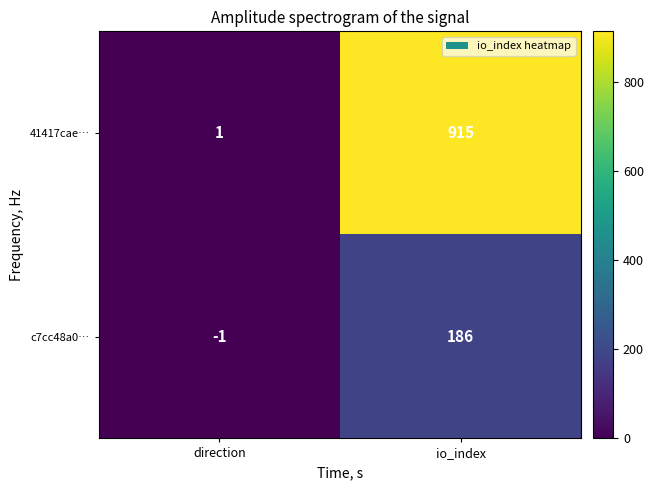

Which series has the largest total across all categories?

41417cae…